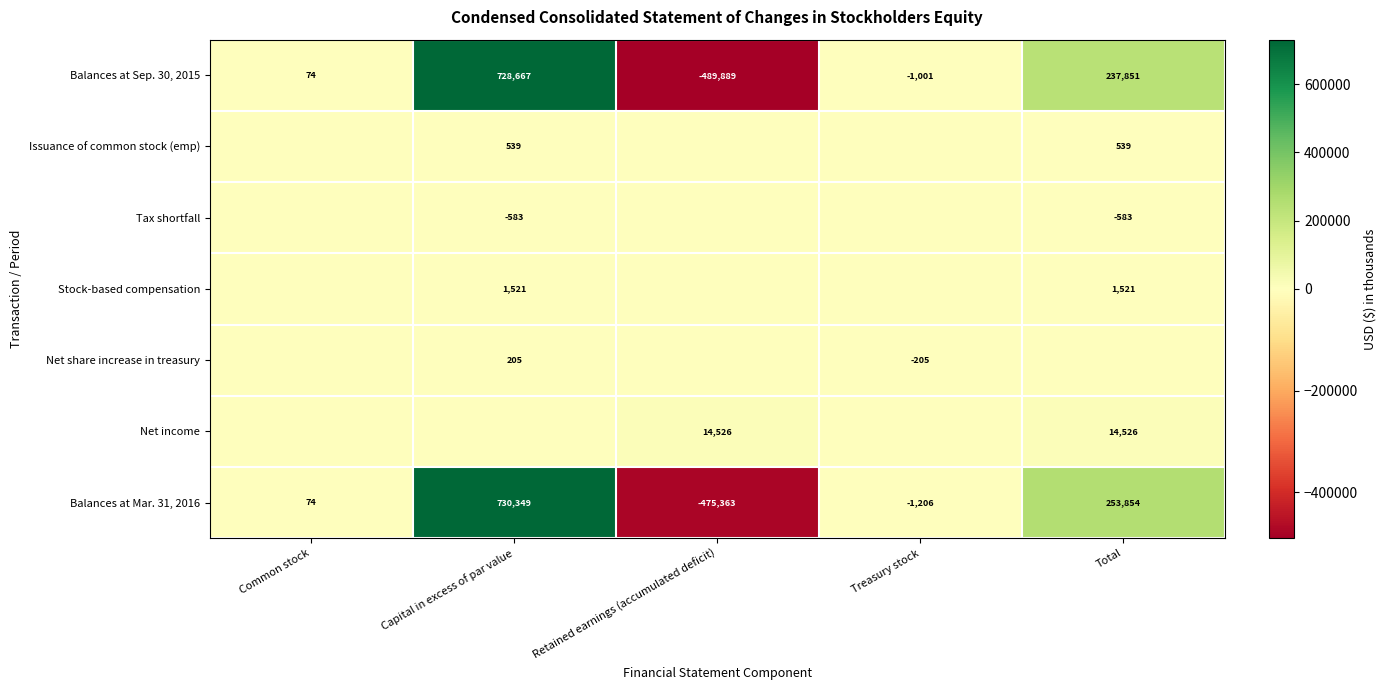

List the labels in order of Balances at Sep. 30, 2015 value, largest first.

Capital in excess of par value, Total, Common stock, Treasury stock, Retained earnings (accumulated deficit)